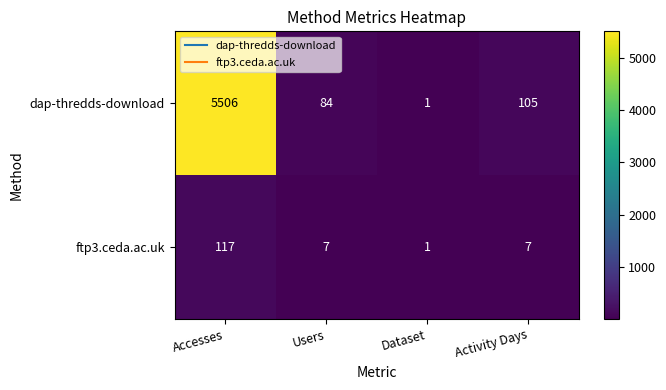

Which series has the largest total across all categories?

dap-thredds-download